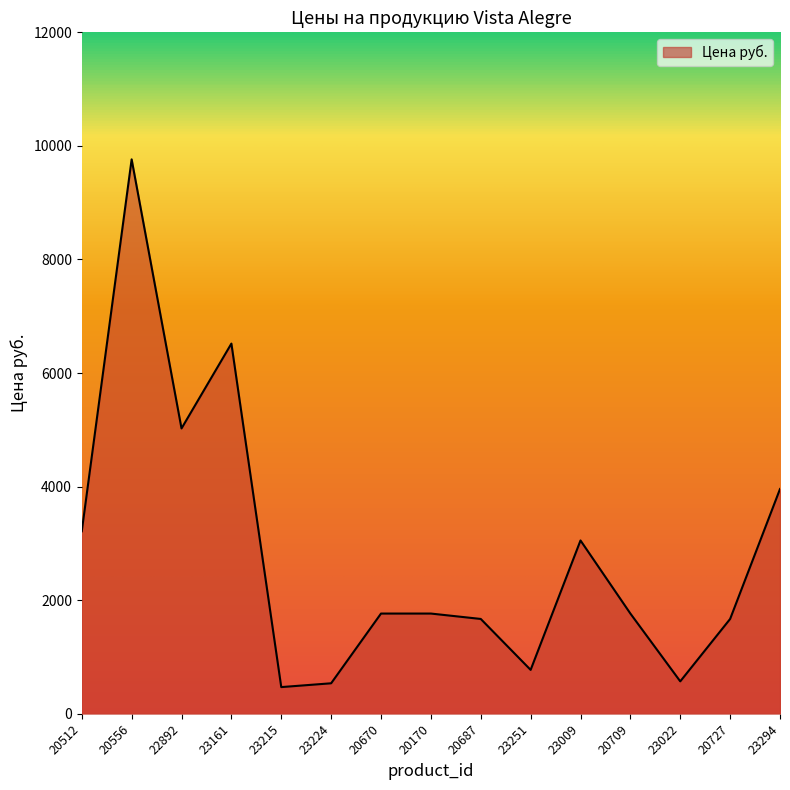

The value at 23251 is 773. True or false?

True